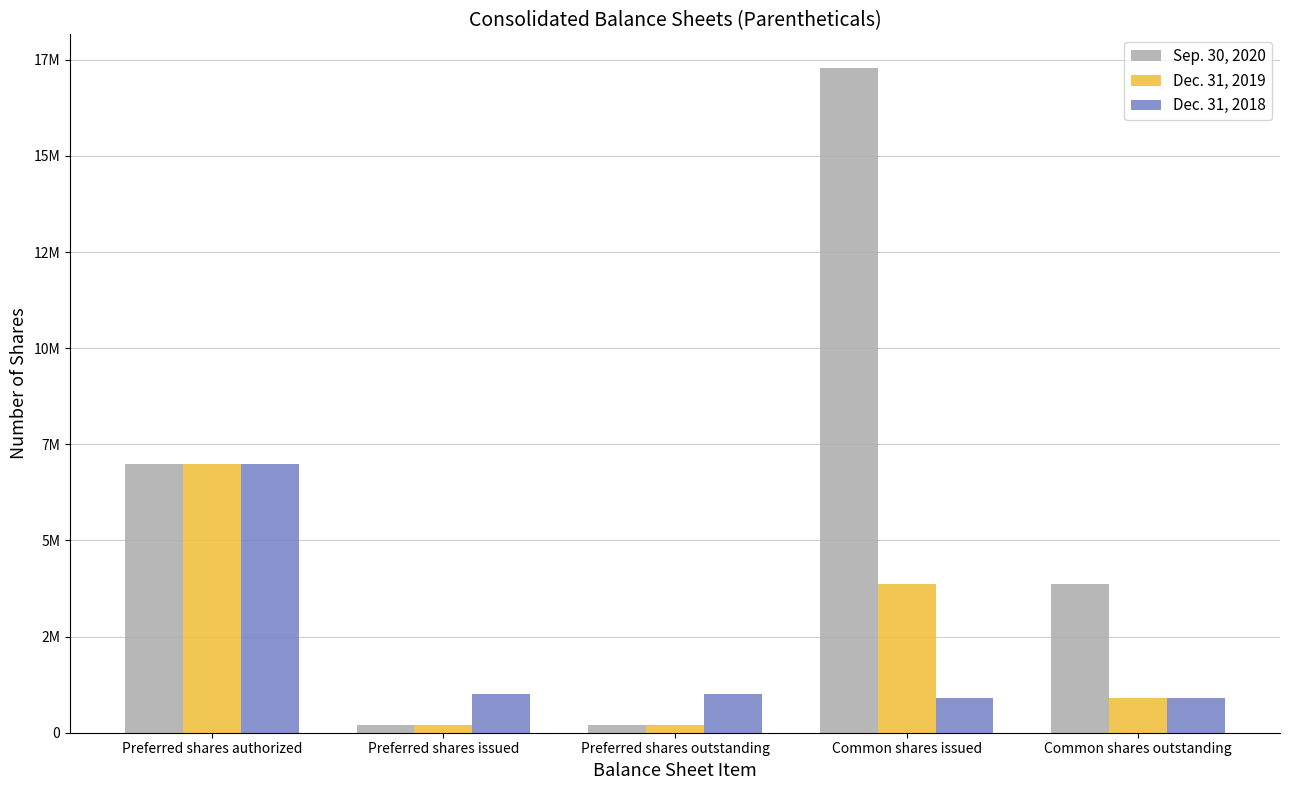

True or false: Dec. 31, 2018 has a value of 910253 at Common shares outstanding.

True